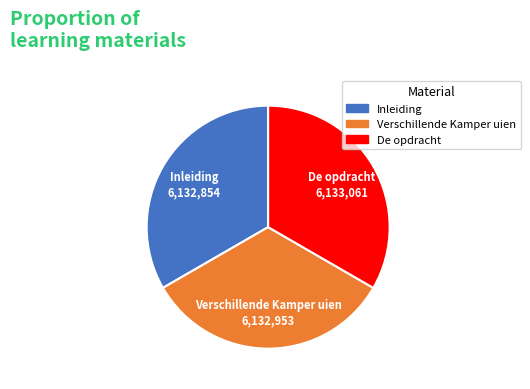

Combined, do Verschillende Kamper uien and De opdracht account for over 50%?

Yes